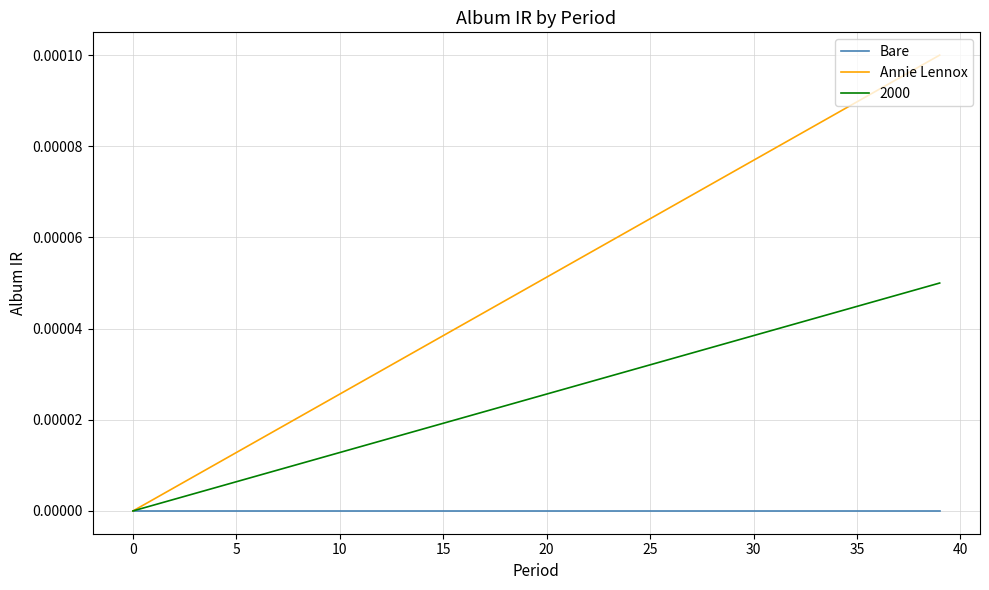

Which series has the largest total across all categories?

Annie Lennox